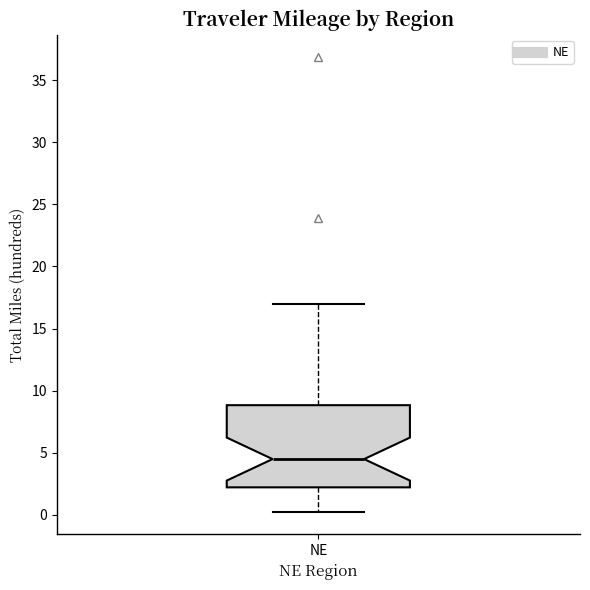

Read this box plot against the y-axis: the position of the median line, the range covered by the box, and the ends of both whiskers. The values are not printed on the chart, so give them approximately, as read against the axis.

median 4.5, box 2.0 to 9.0, whiskers 0.5 to 17.0